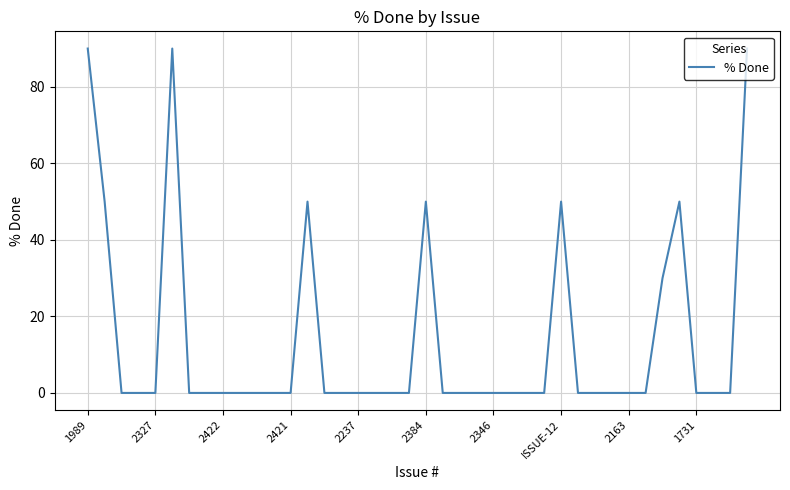

What is the greatest value displayed?

90